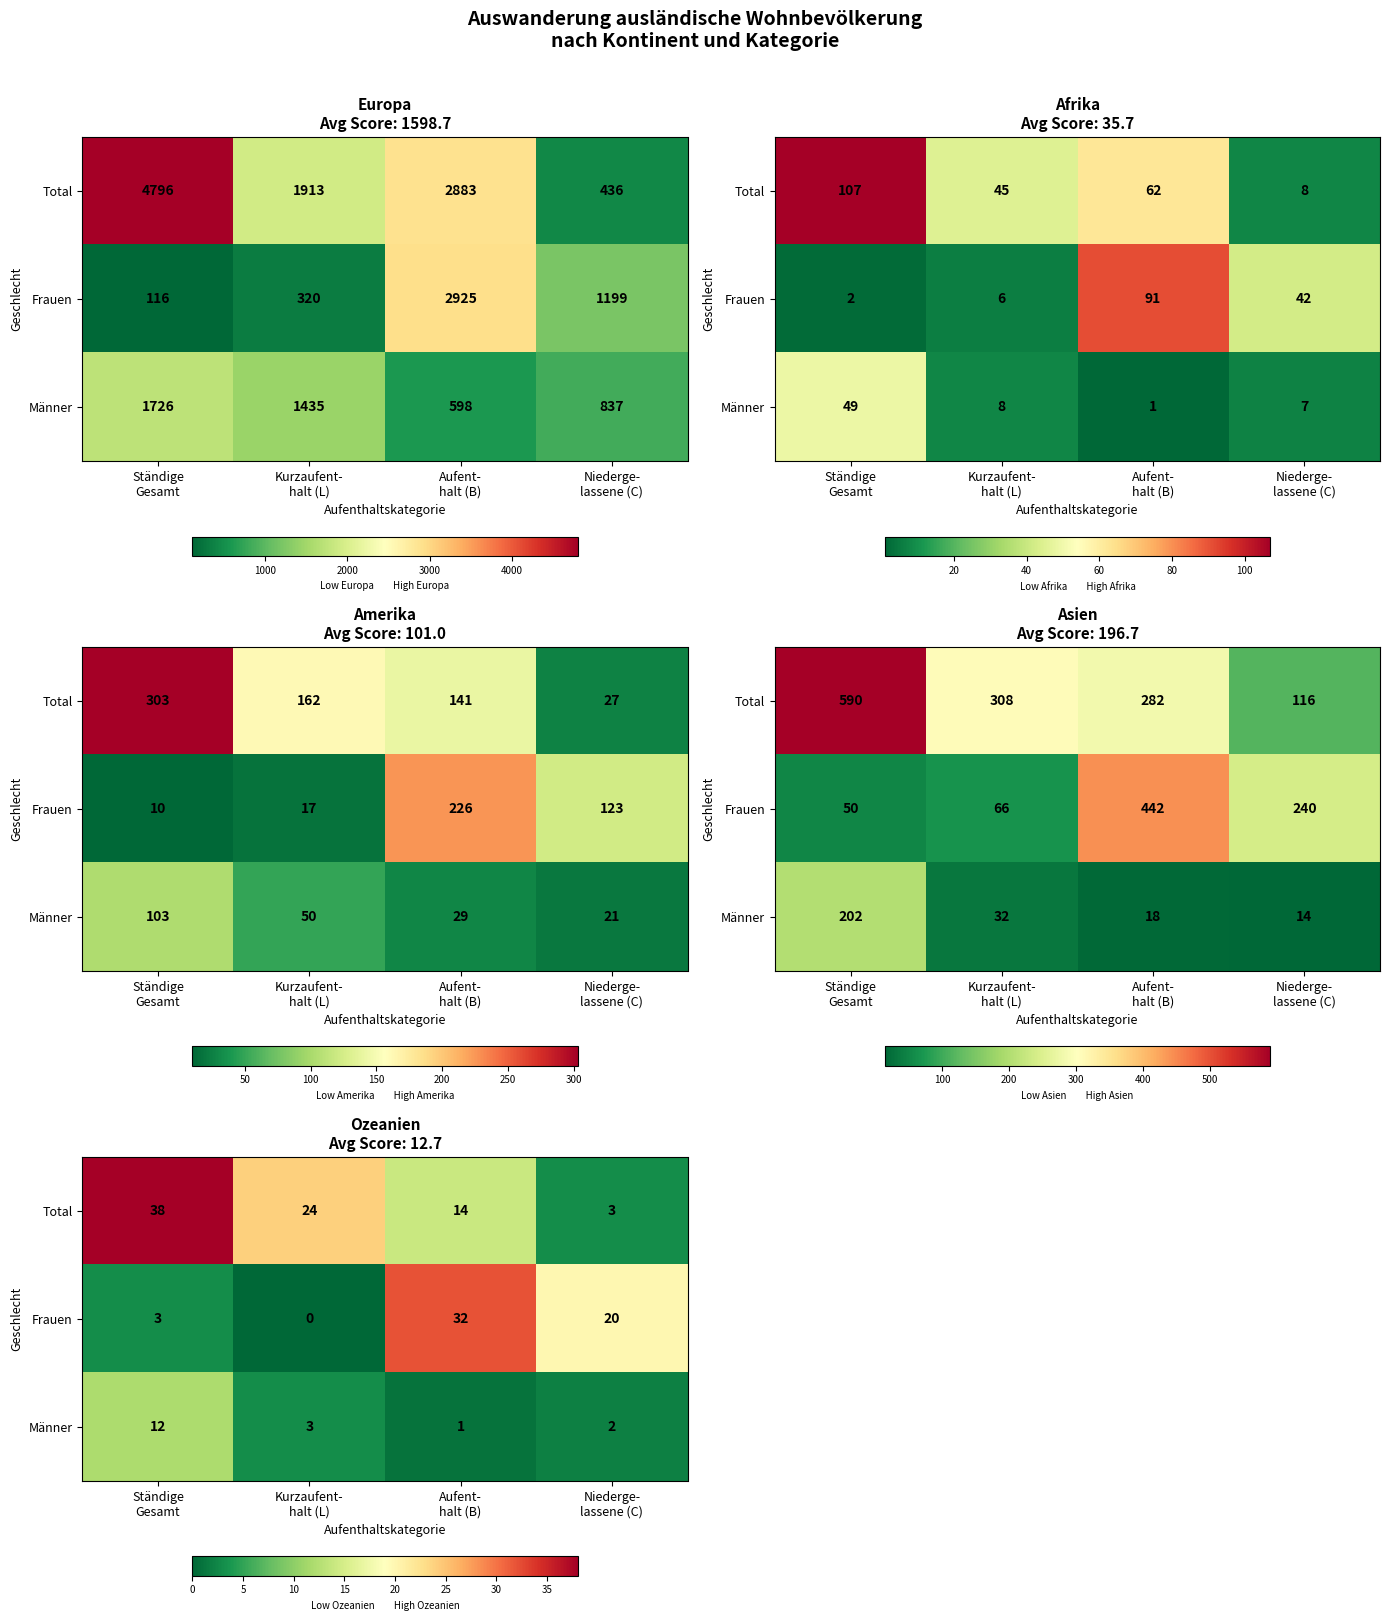

Between Ständige Gesamt and Aufent- halt (B), which series saw the biggest shift?

Frauen